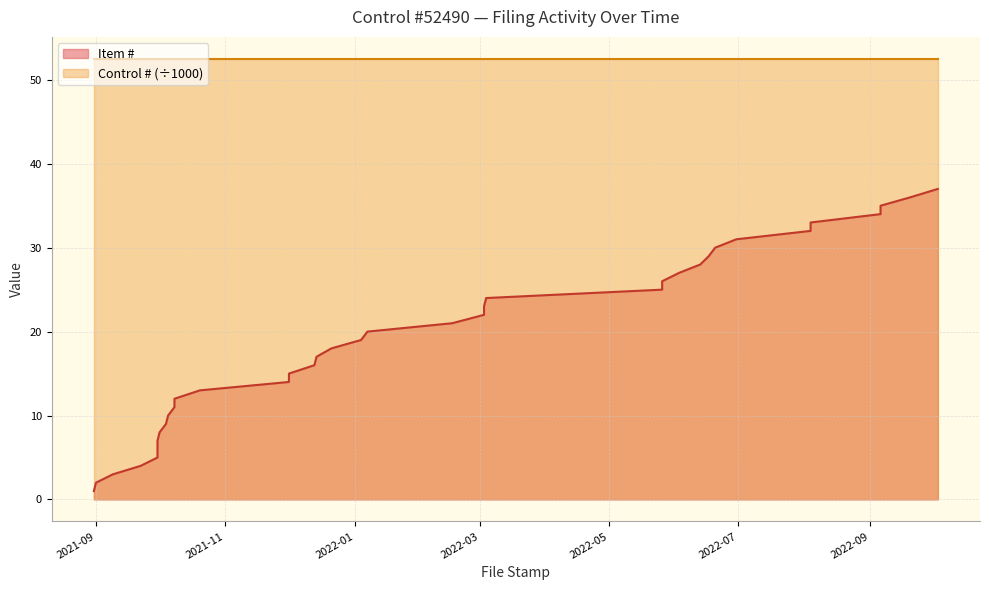

The chart shows a value of 21 at 2022-02-16. True or false?

True